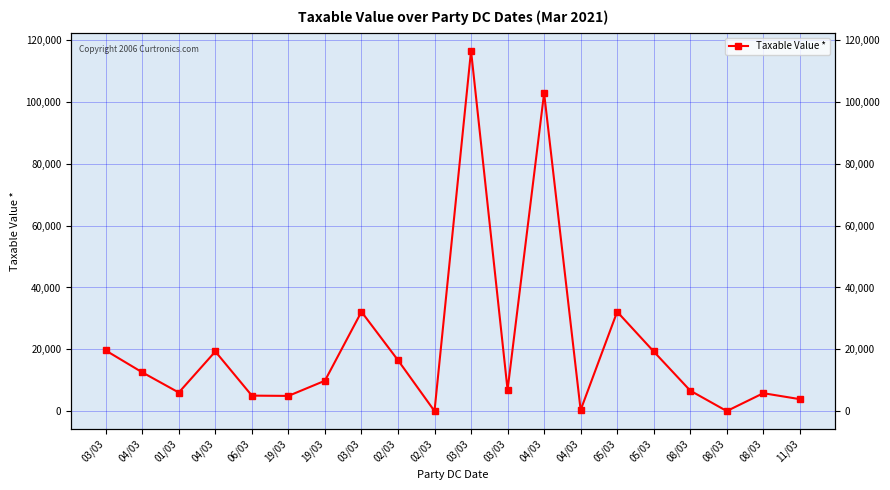

What is the label of the 1st point from the left?

03/03